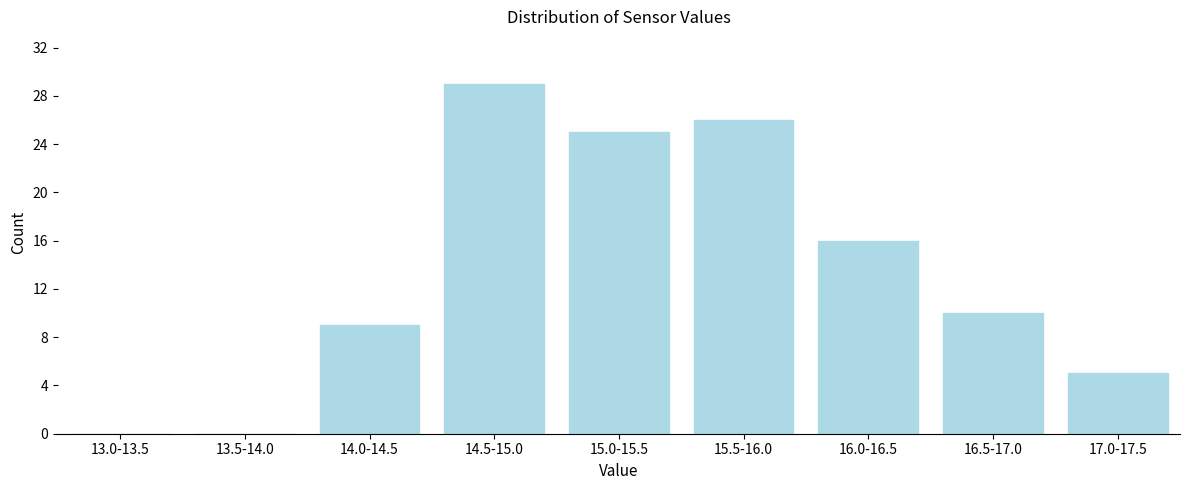

Reading left to right, list all the values displayed in this chart.

13.0-13.5=0	13.5-14.0=0	14.0-14.5=9	14.5-15.0=29	15.0-15.5=25	15.5-16.0=26	16.0-16.5=16	16.5-17.0=10	17.0-17.5=5